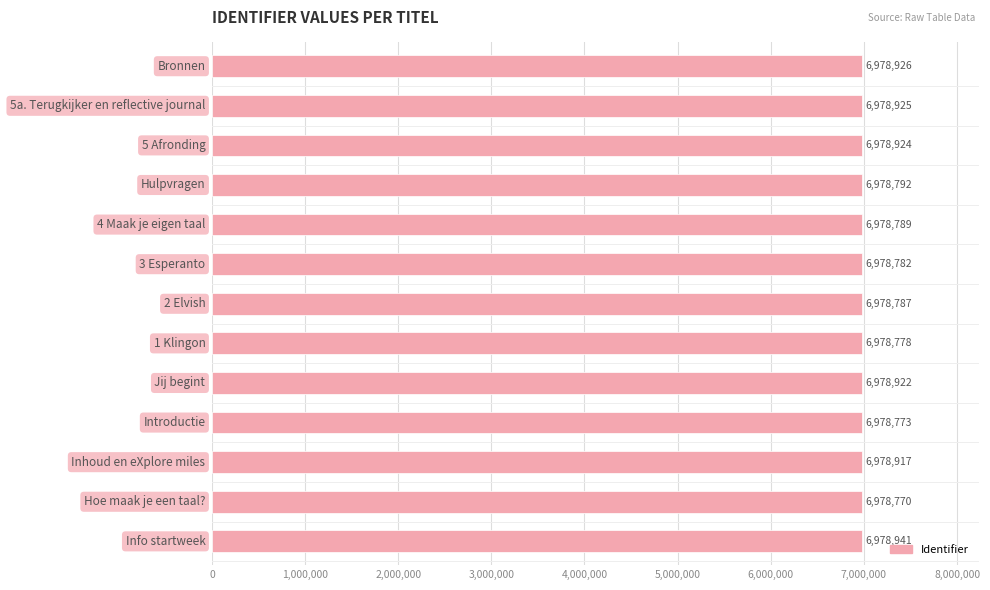

How many data points are less than 6978792?

6